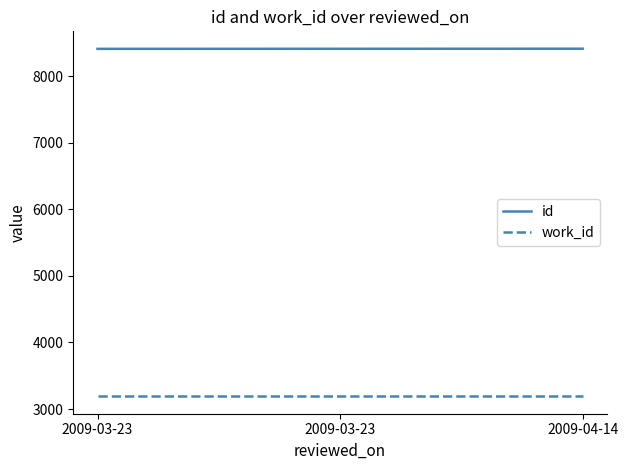

Reading left to right, what are all the values shown in this chart?

id: 8412	8413	8414
work_id: 3191	3191	3191